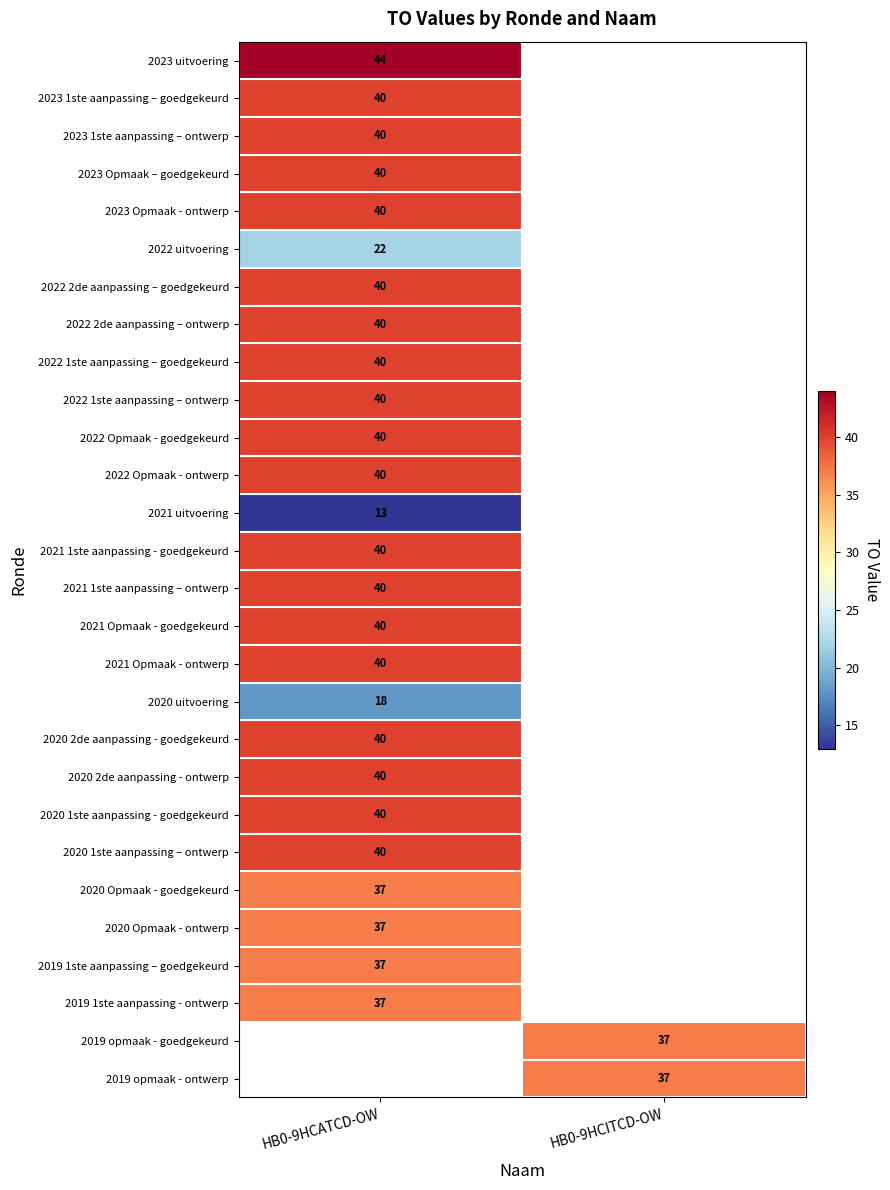

The 2019 1ste aanpassing – goedgekeurd series shows 37 at HB0-9HCATCD-OW. True or false?

True